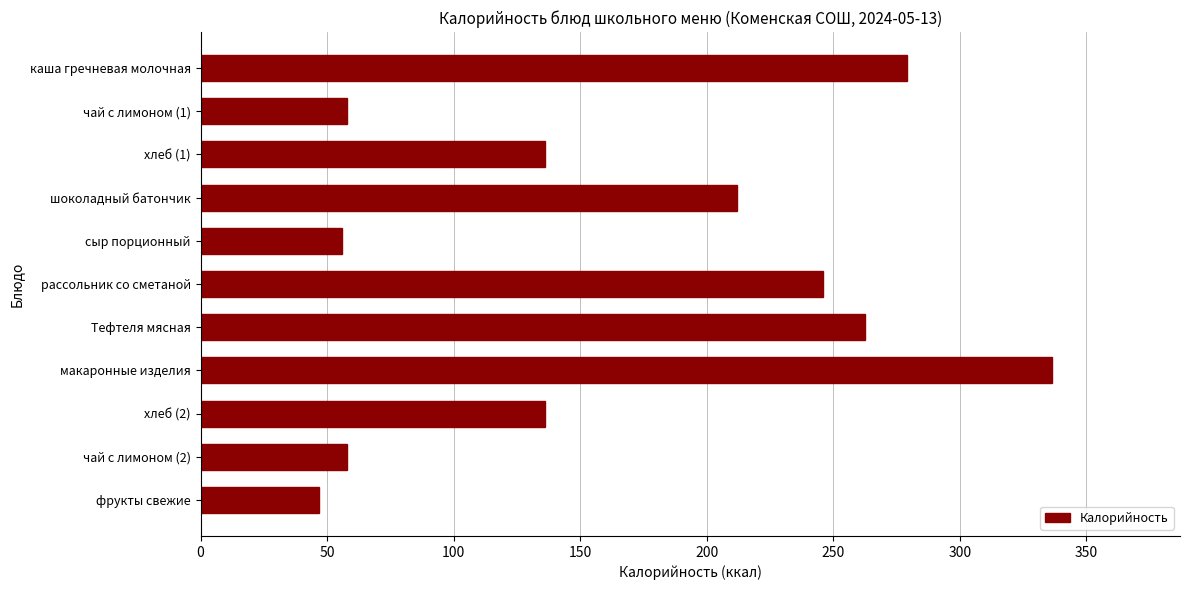

At which category does the chart reach its minimum across all series?

фрукты свежие